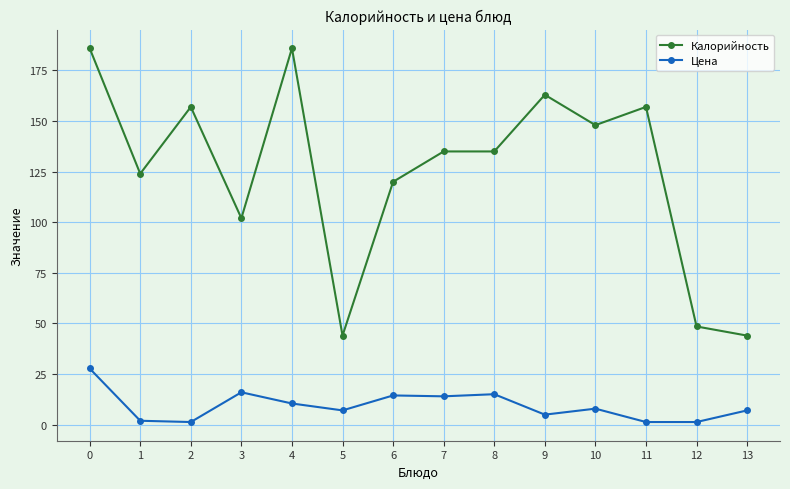

Is it true that Калорийность equals 163.0 at 9?

True